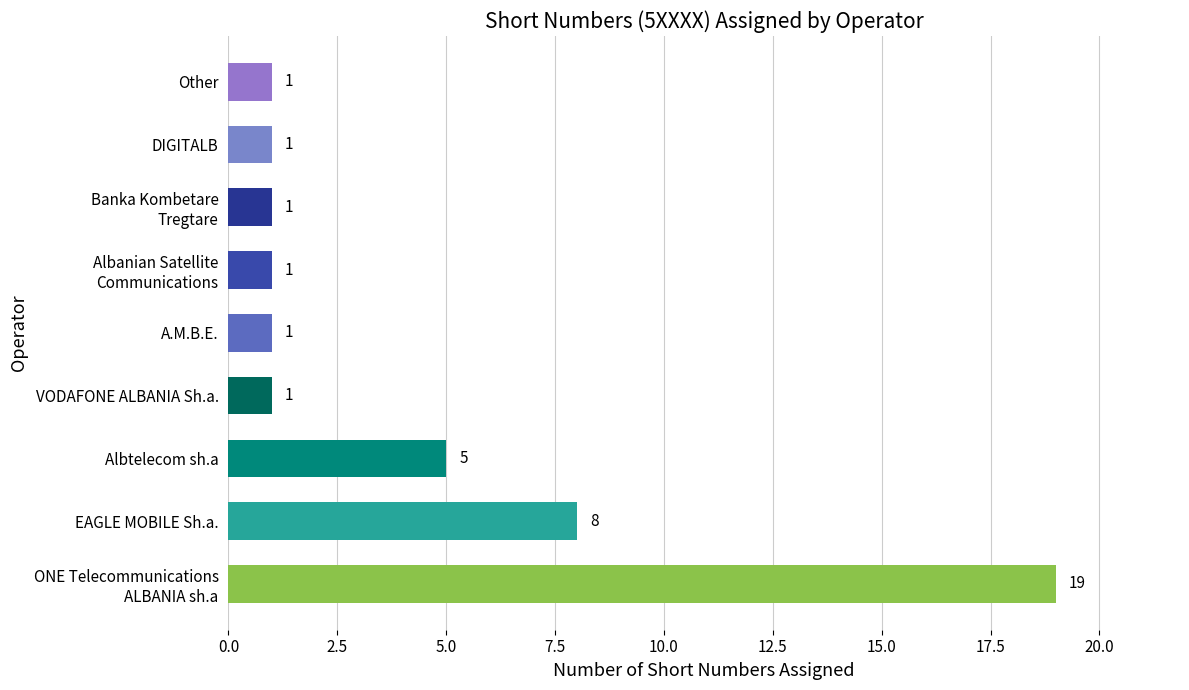

Where is the data nearest to the value 10?

EAGLE MOBILE Sh.a.